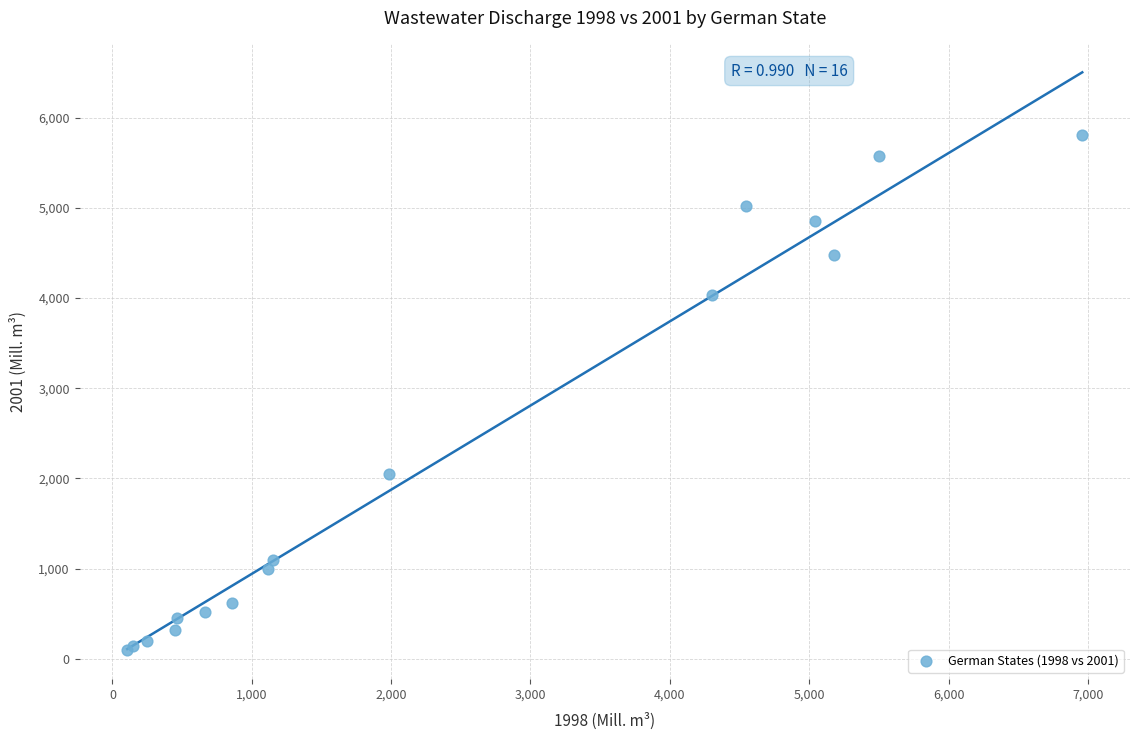

What Y value in the scatter plot is closest to 2952?

2047.3